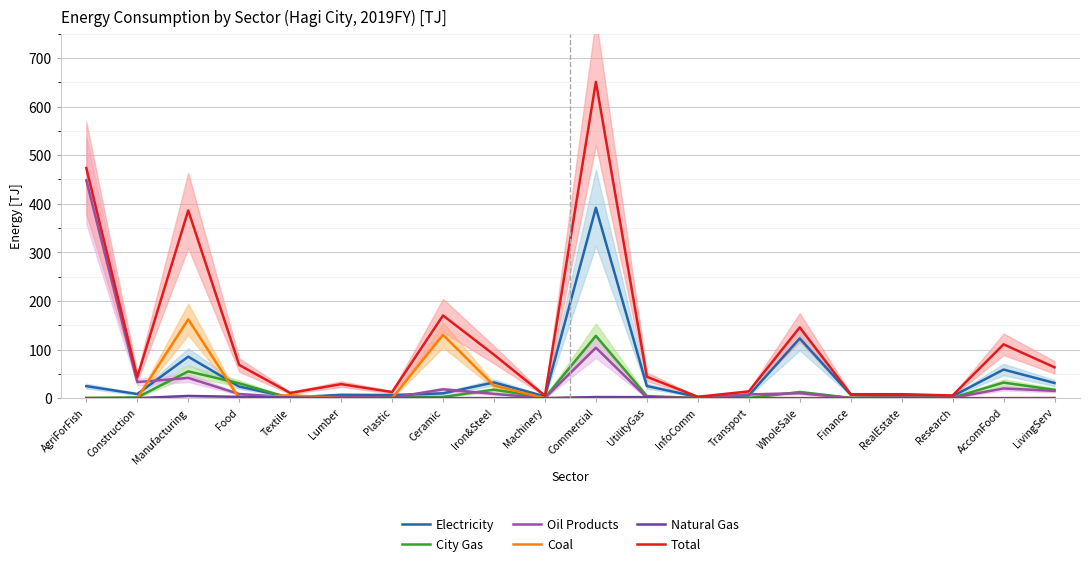

True or false: Coal and Oil Products cross at least once.

True